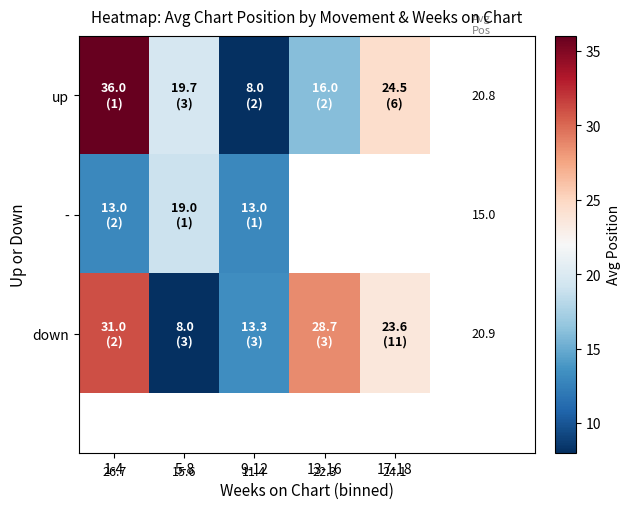

Rank the series by their maximum value, from highest to lowest.

up, down, -